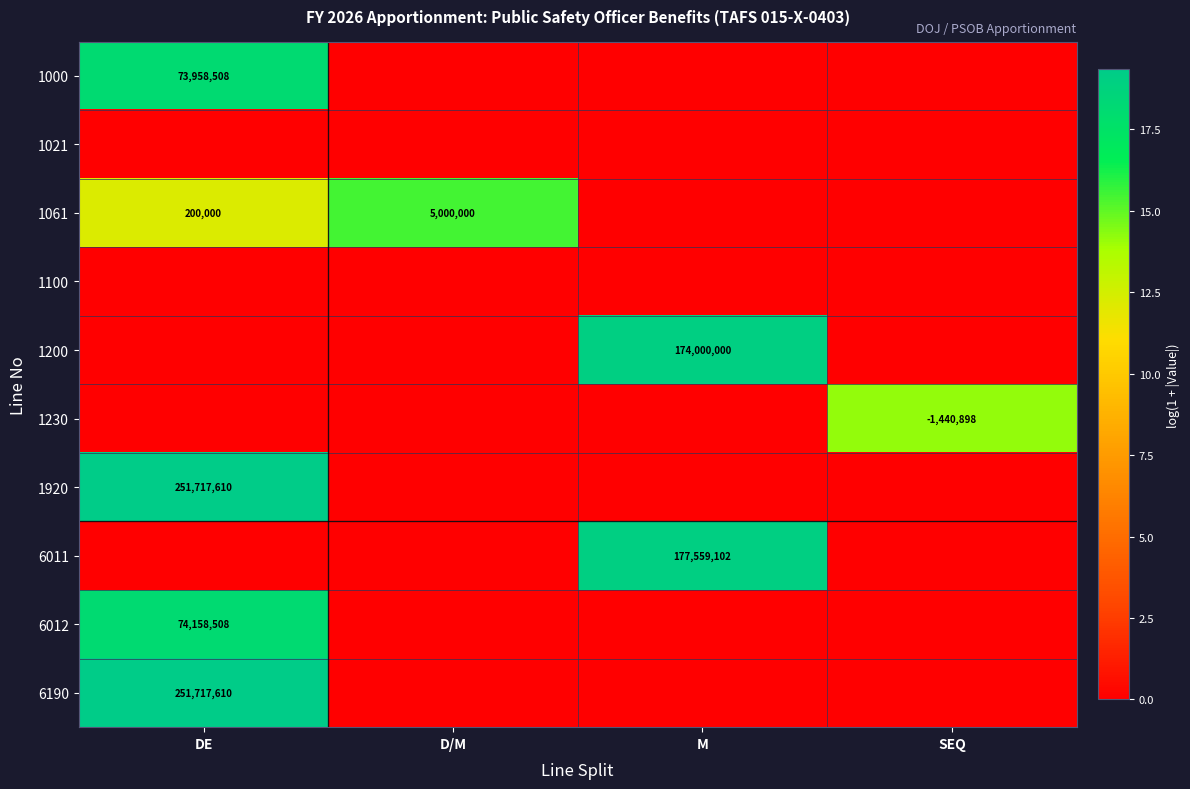

The value of 1000 at DE is 73958508. True or false?

True